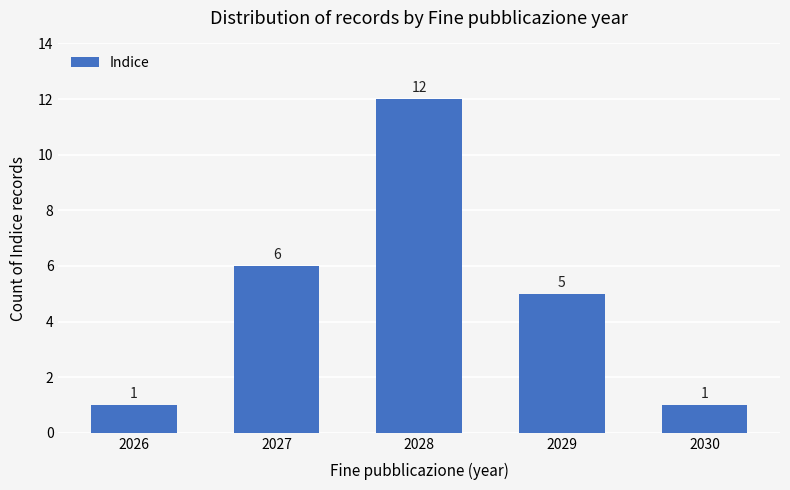

The value at 2027 is 10. True or false?

False